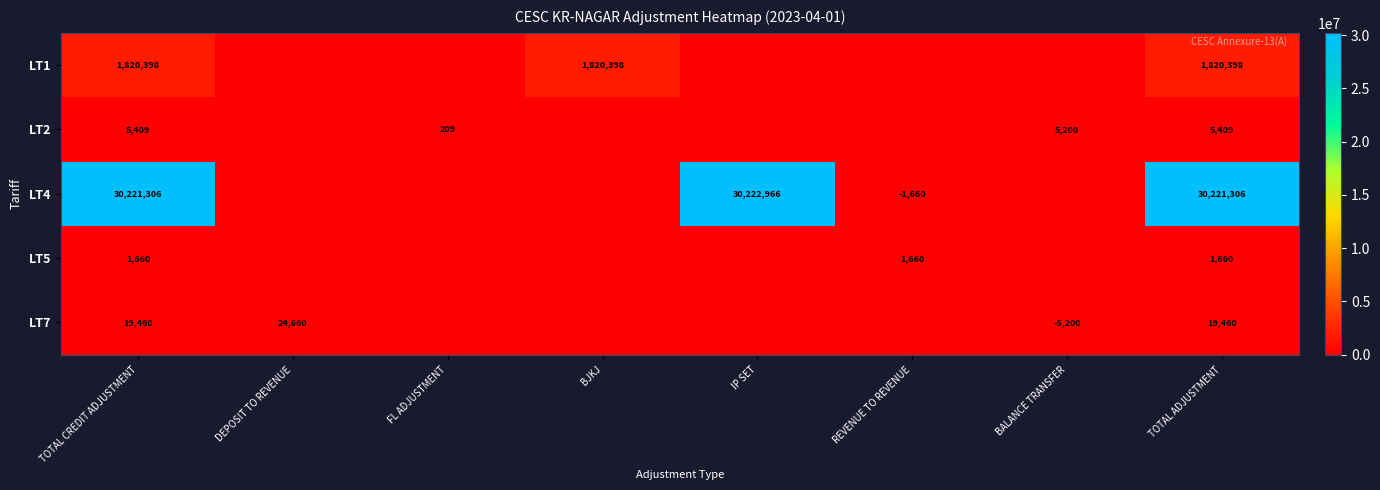

Between IP SET and DEPOSIT TO REVENUE, which is larger?

IP SET